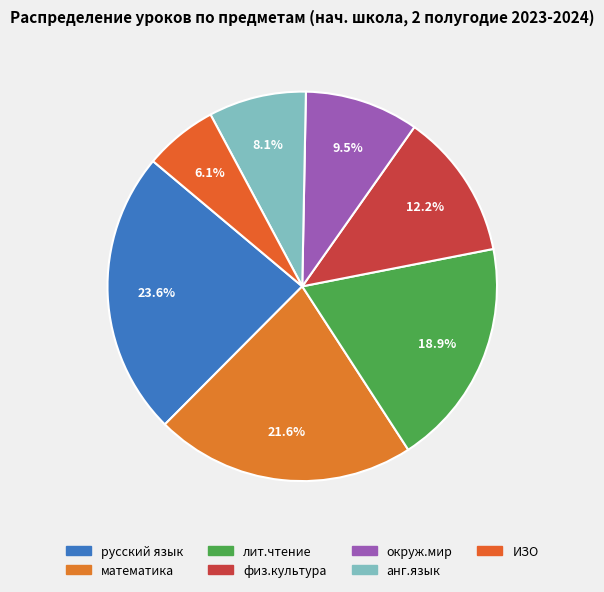

What is the total percentage of окруж.мир and математика?

31.1%